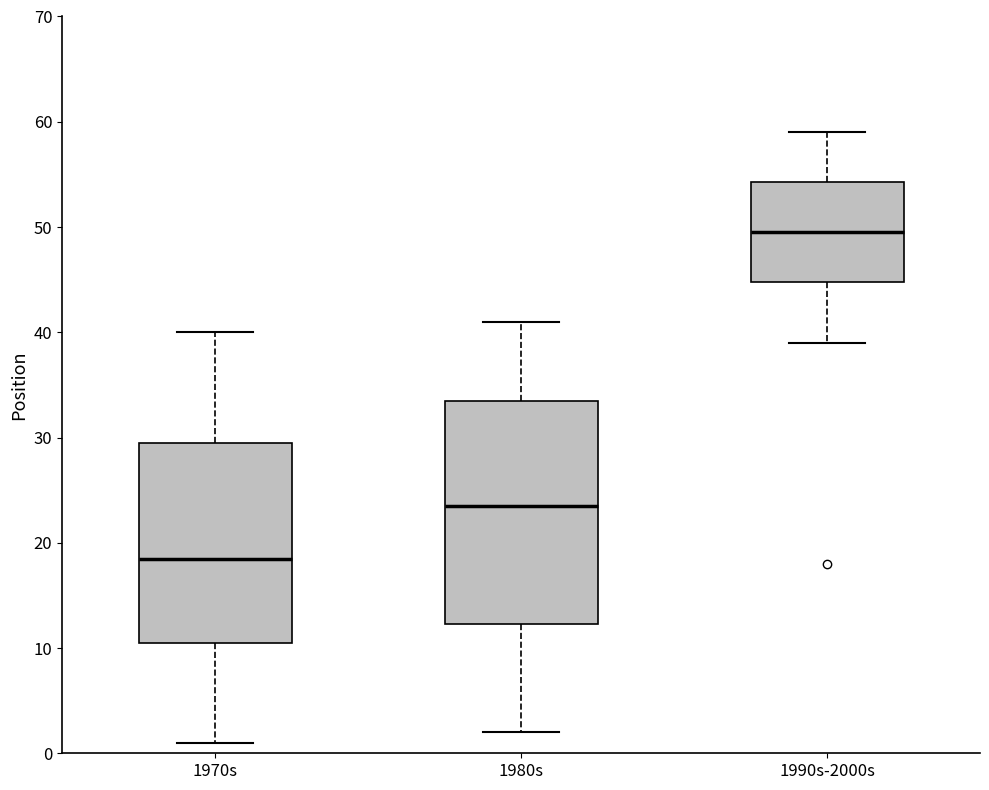

Comparing the boxes themselves (not the whiskers), which one is the tallest?

1980s